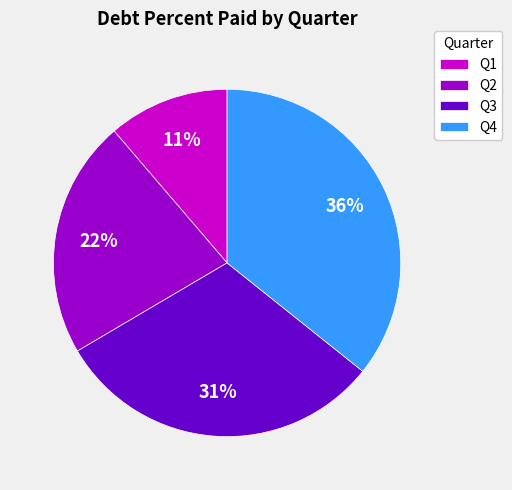

Is it true that Q2 is 22% of the pie?

True